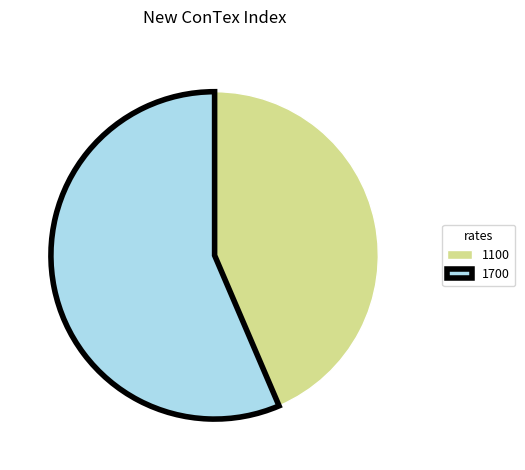

Rank the categories by value from lowest to highest.

1100, 1700